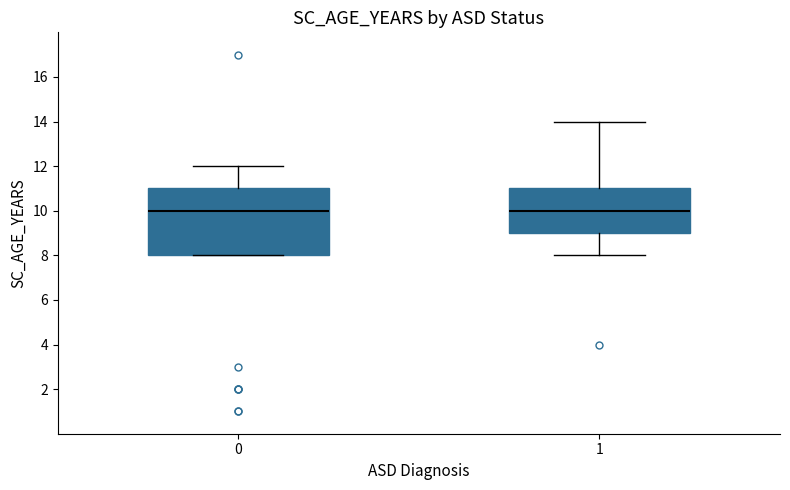

Where does the lower whisker of the box at x = 1 end on the y-axis? The values are not printed on the chart, so give them approximately, as read against the axis.

8